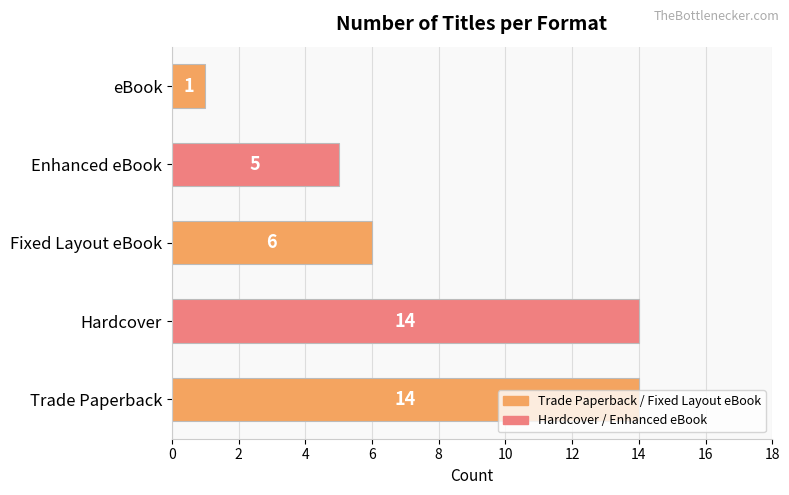

What is the difference between the values at Enhanced eBook and eBook?

4